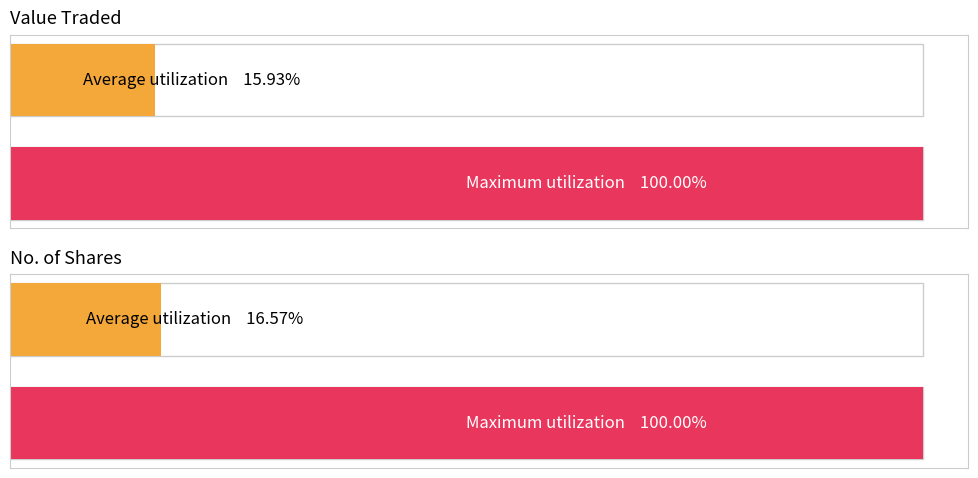

List the series in order of their peak value, highest first.

No. of Shares, Value Traded